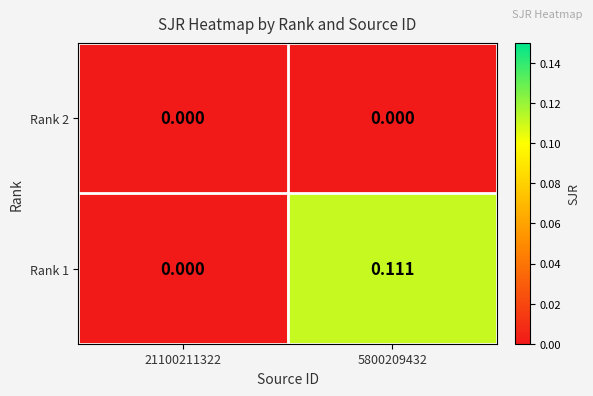

Count the number of categories in the chart.

2